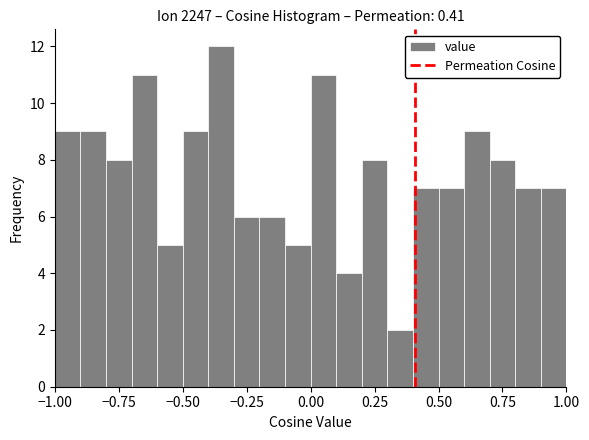

Read against the x-axis, roughly where is the centre of the tallest bar?

-0.35